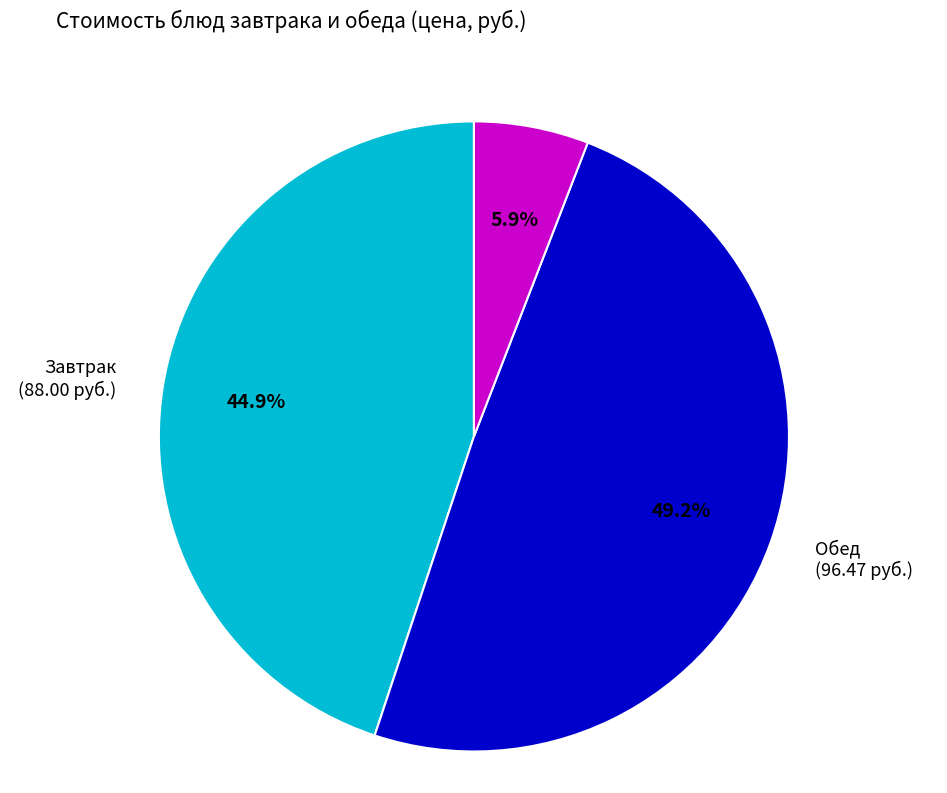

Rank the categories by value from highest to lowest.

Обед (96.47 руб.), Завтрак (88.00 руб.), Овощи (11.53 руб.)